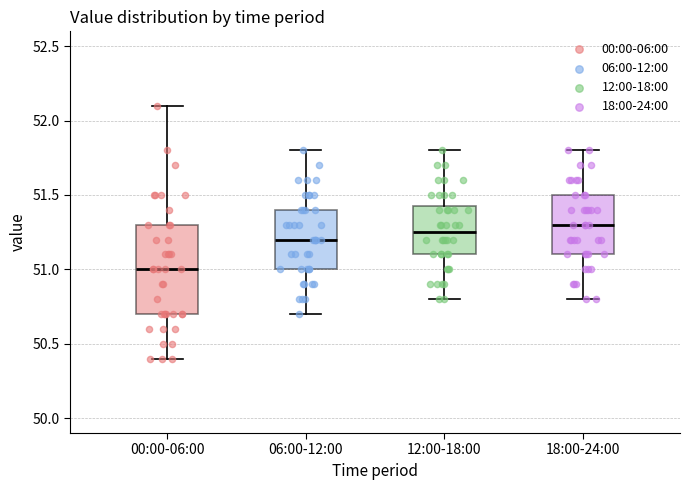

Which box is the tallest, from its lower edge to its upper edge?

00:00-06:00